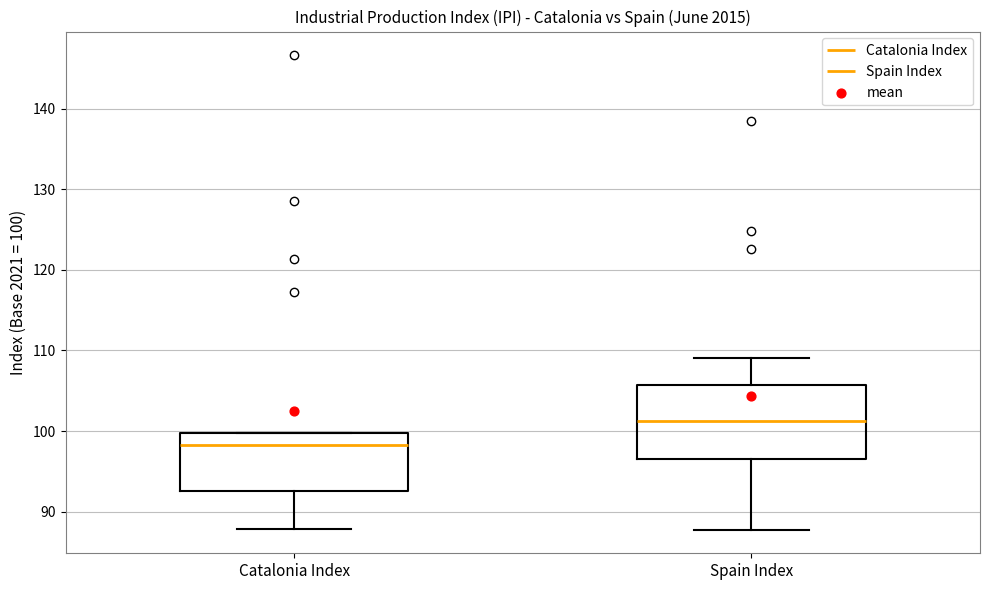

Which box's median line is the highest?

Spain Index